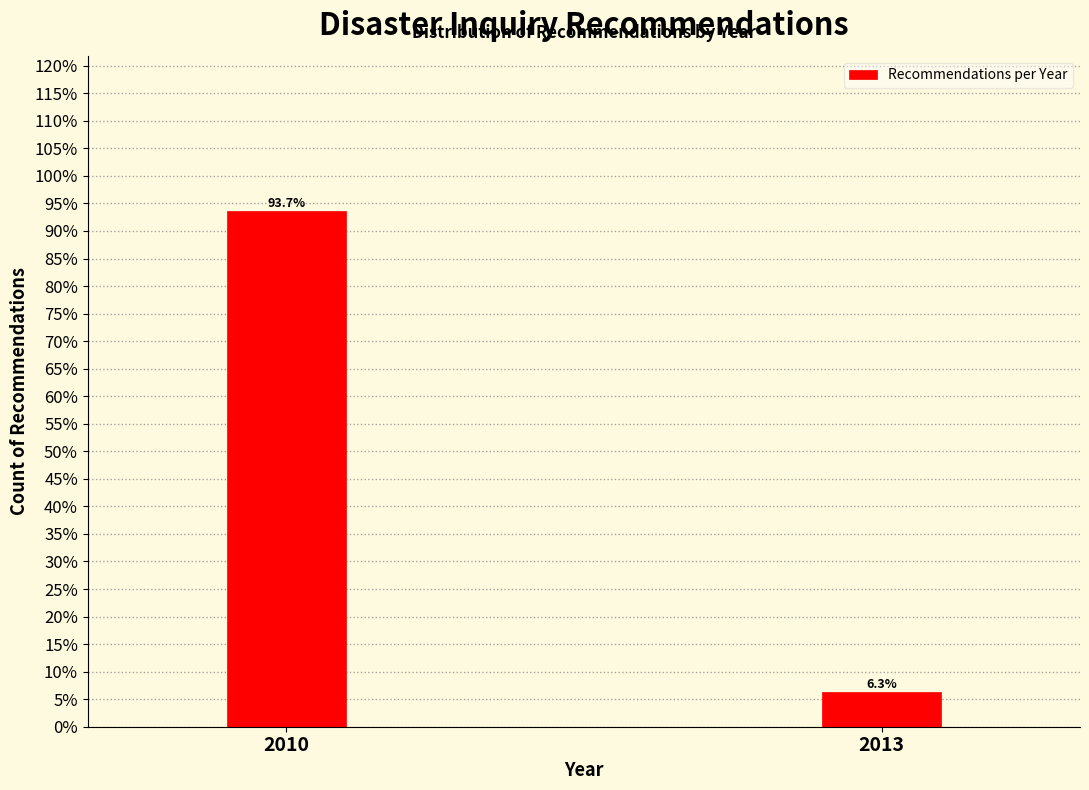

Are the bars horizontal?

No